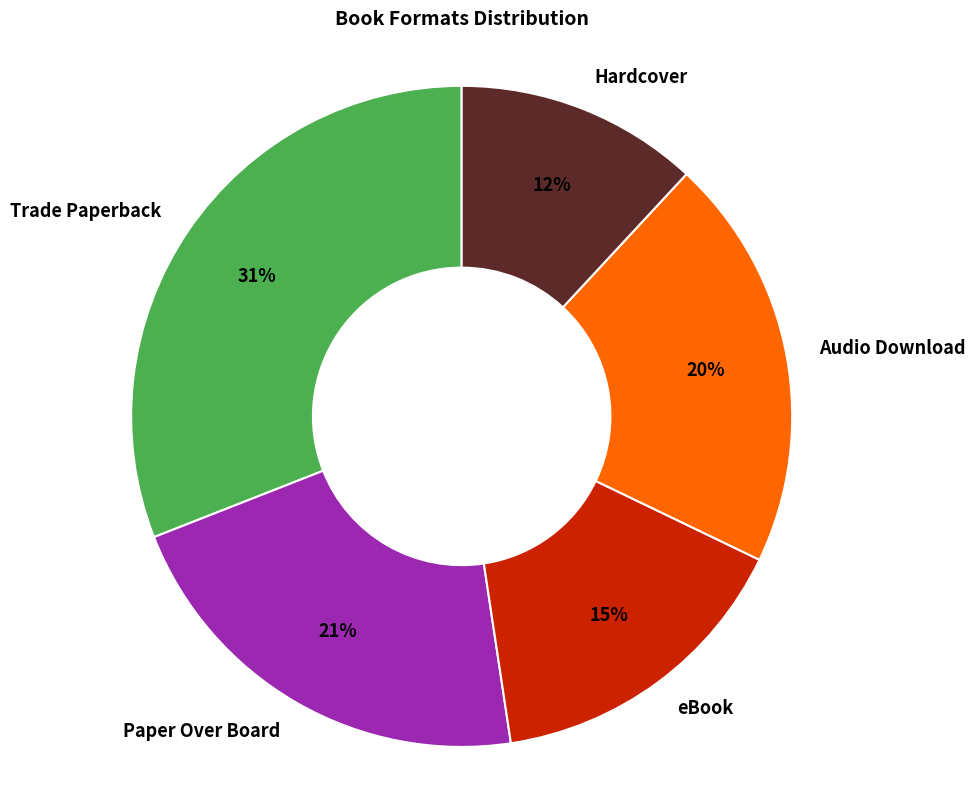

What is the smallest slice in the pie chart?

Hardcover